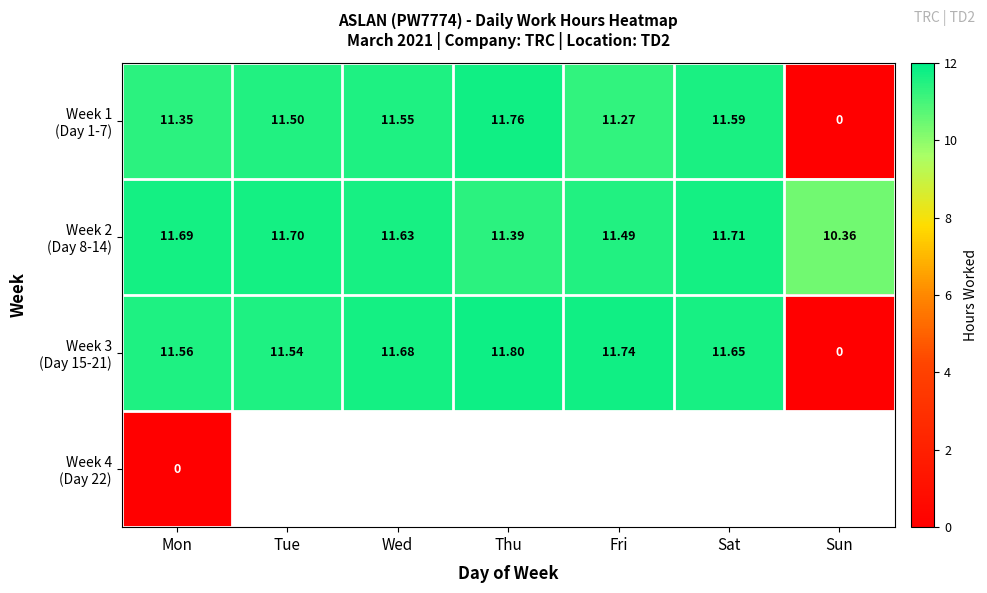

Rank the series by their maximum value, from lowest to highest.

Week 4 (Day 22), Week 2 (Day 8-14), Week 1 (Day 1-7), Week 3 (Day 15-21)